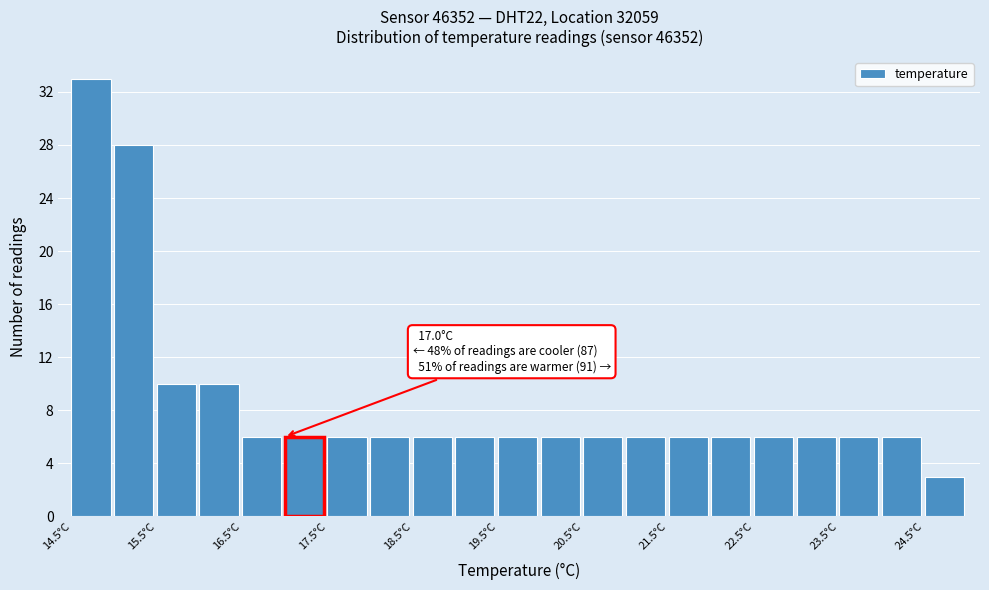

Which range on the x-axis has the tallest bar?

14.5 to 15.0